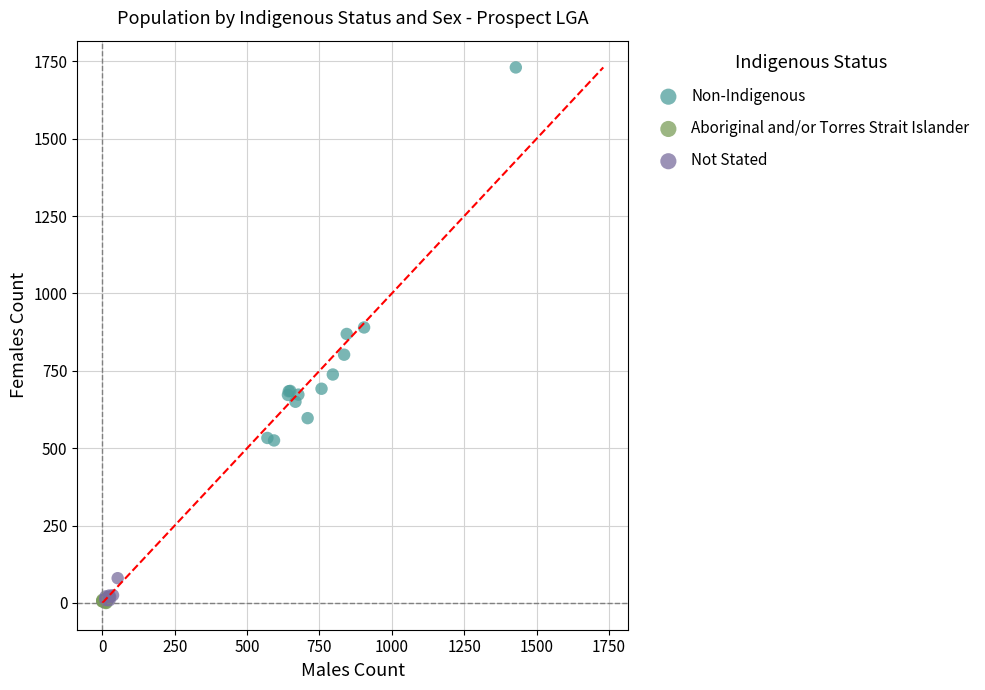

What are all the series names shown in the legend?

Non-Indigenous, Aboriginal and/or Torres Strait Islander, Not Stated